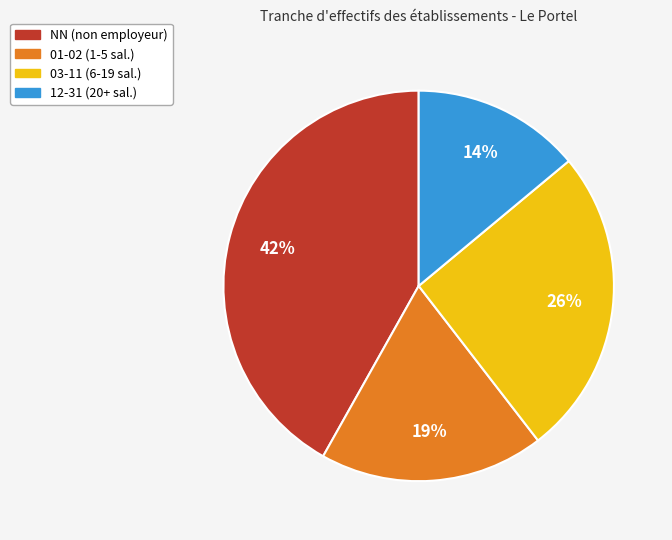

Is there a majority slice in this chart?

No